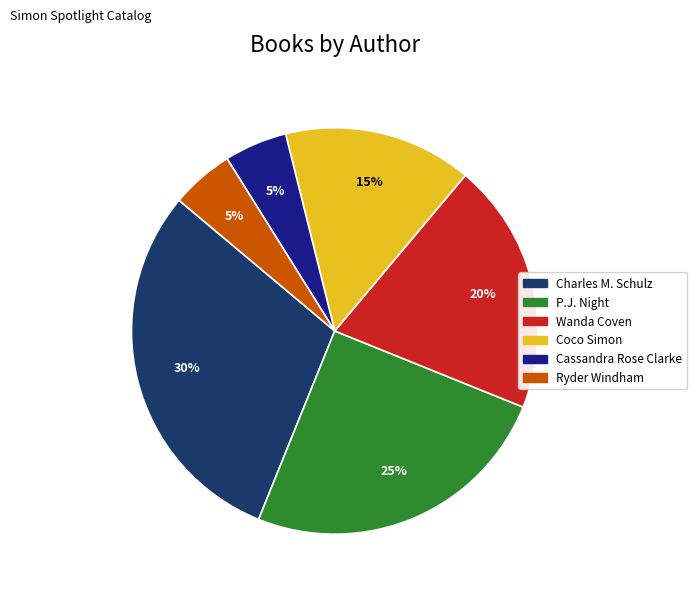

Which slice is the largest?

Charles M. Schulz